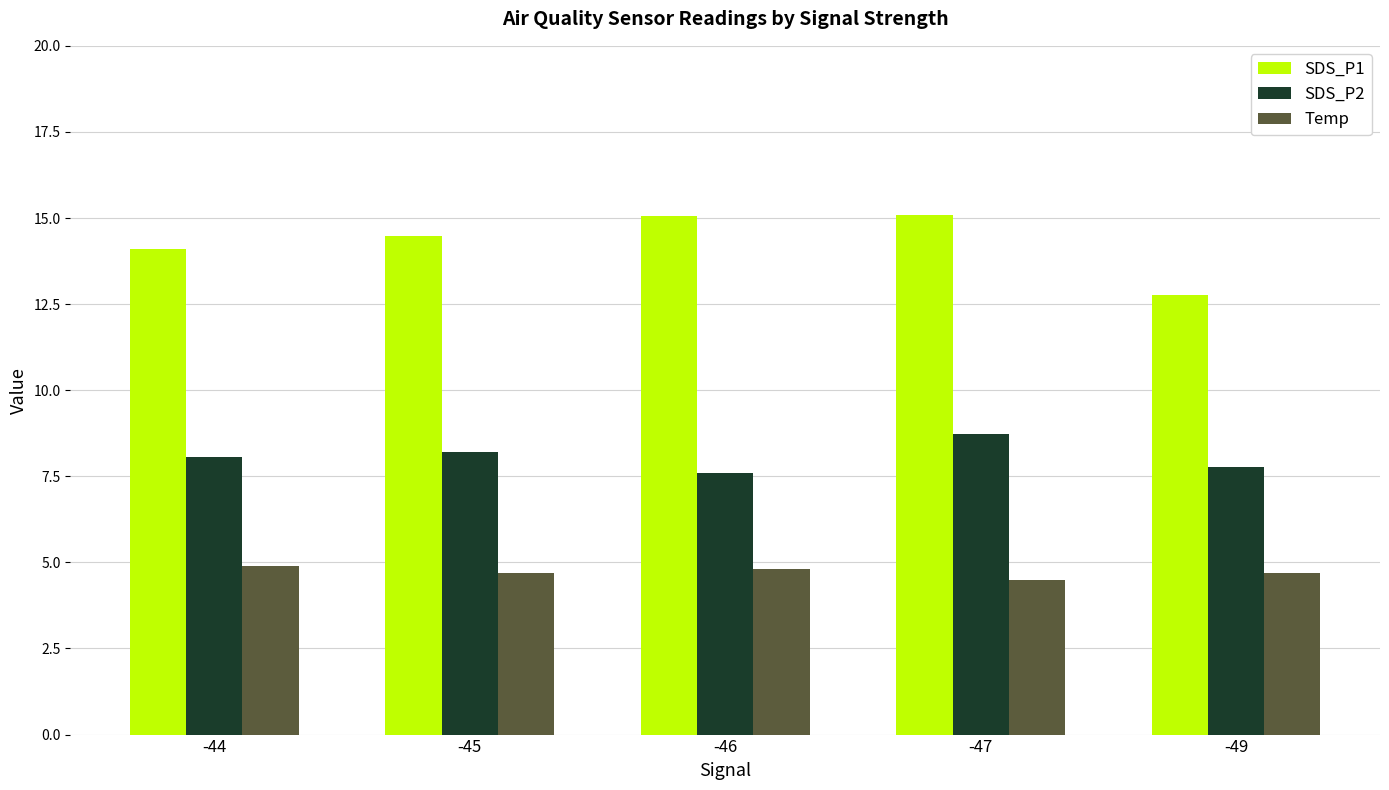

What is the lowest value of the SDS_P1 series?

12.8